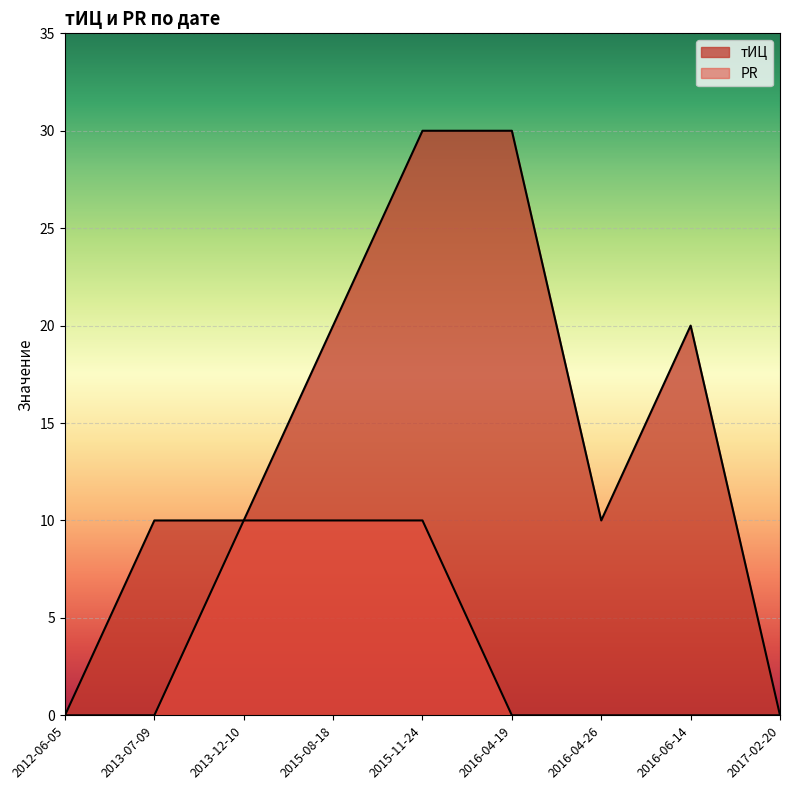

True or false: PR and тИЦ cross at least once.

False